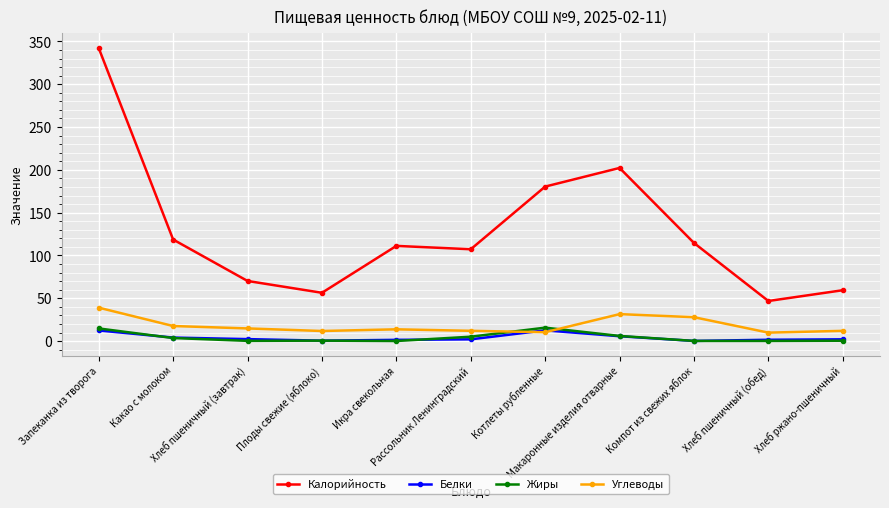

True or false: Белки and Калорийность intersect in this chart.

False